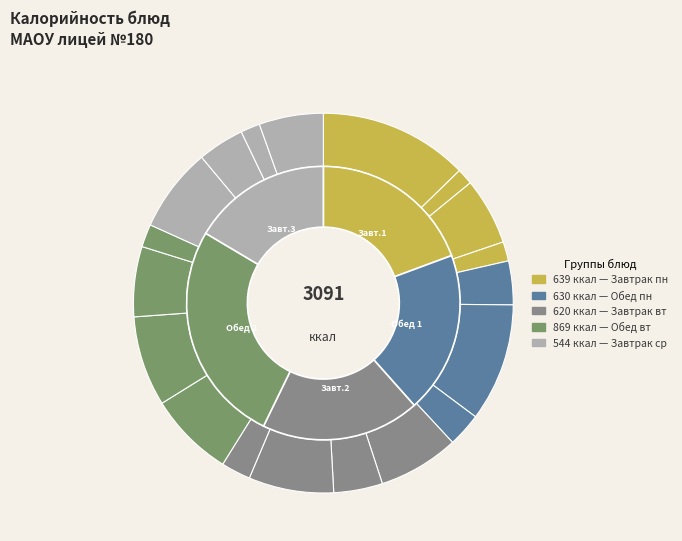

To the nearest percent, what is the difference between the Каша молочная рисовая and Котлета куриная slice percentages?

1%